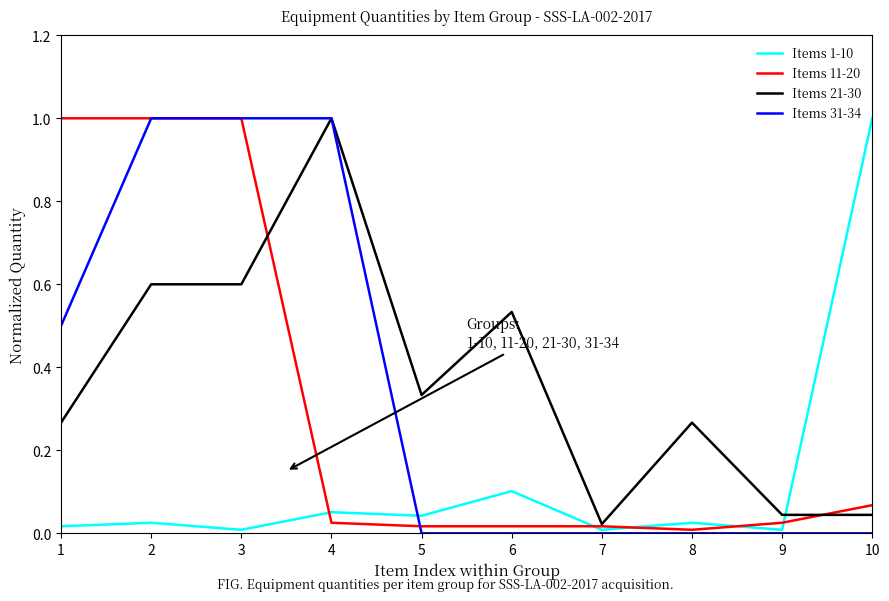

What is the total value across all series at 4?

2.1